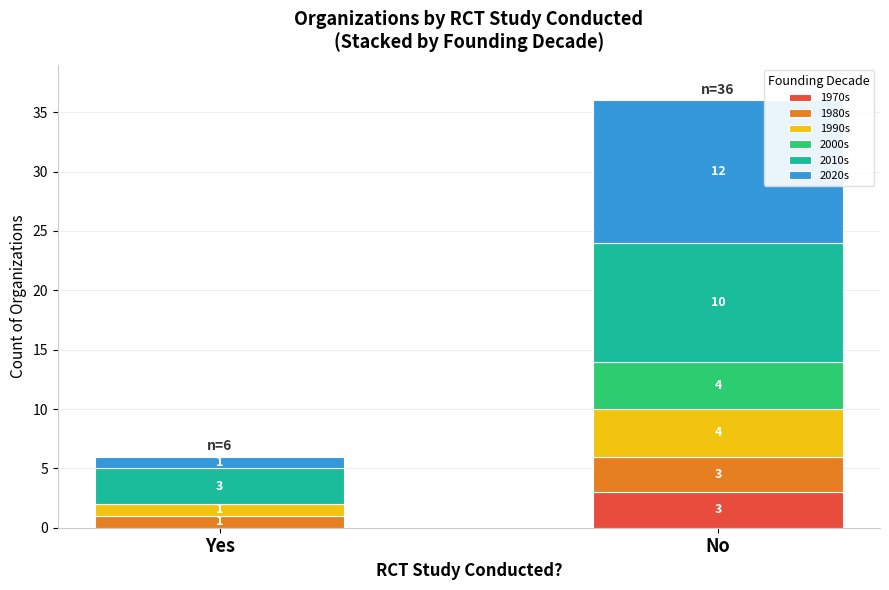

What is the maximum value for 1970s?

3